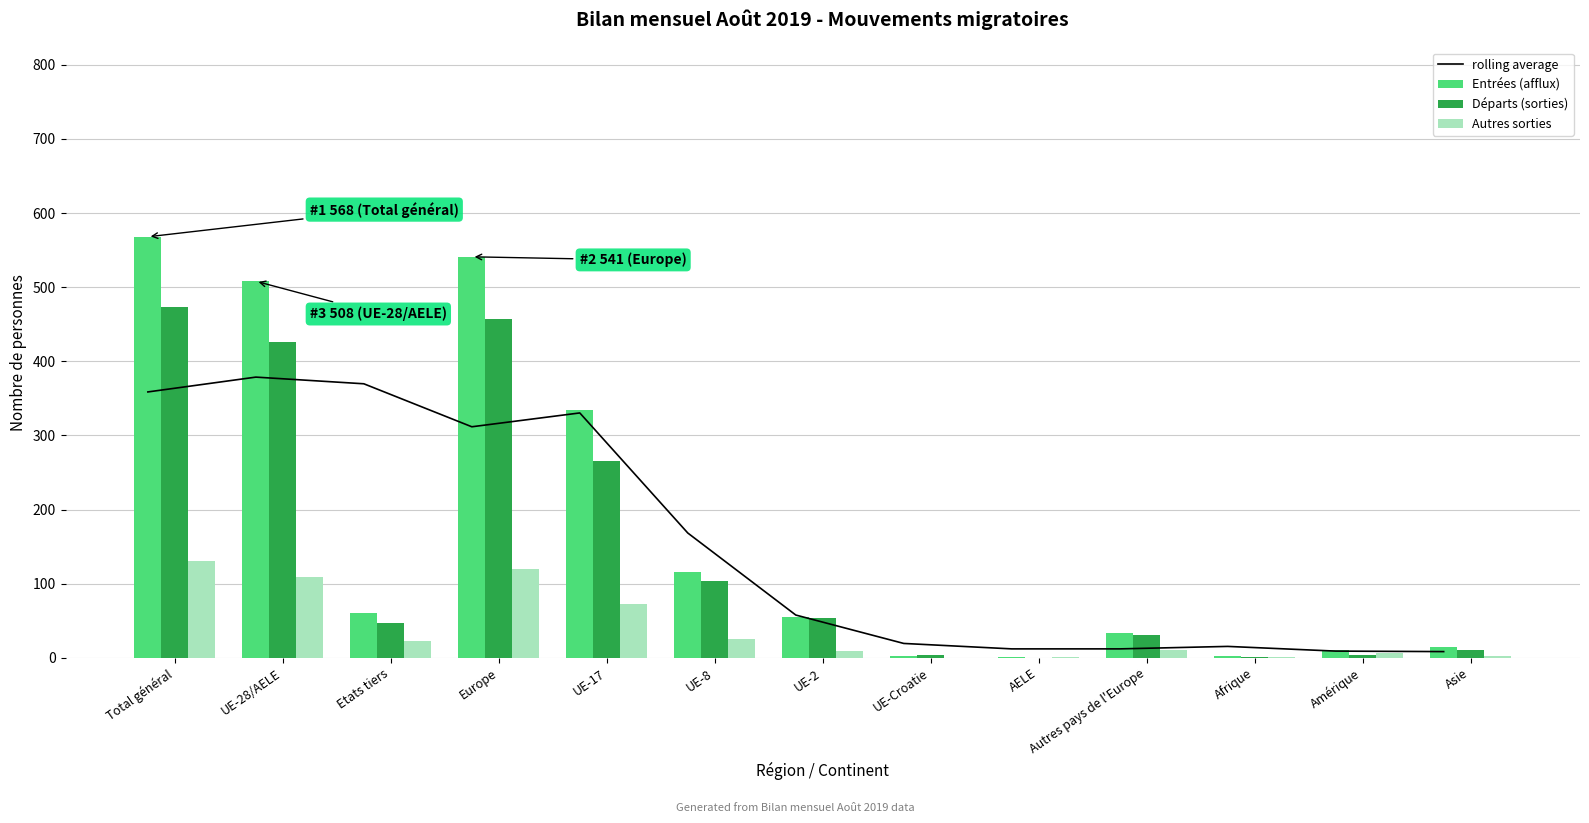

How many groups of bars are there?

13